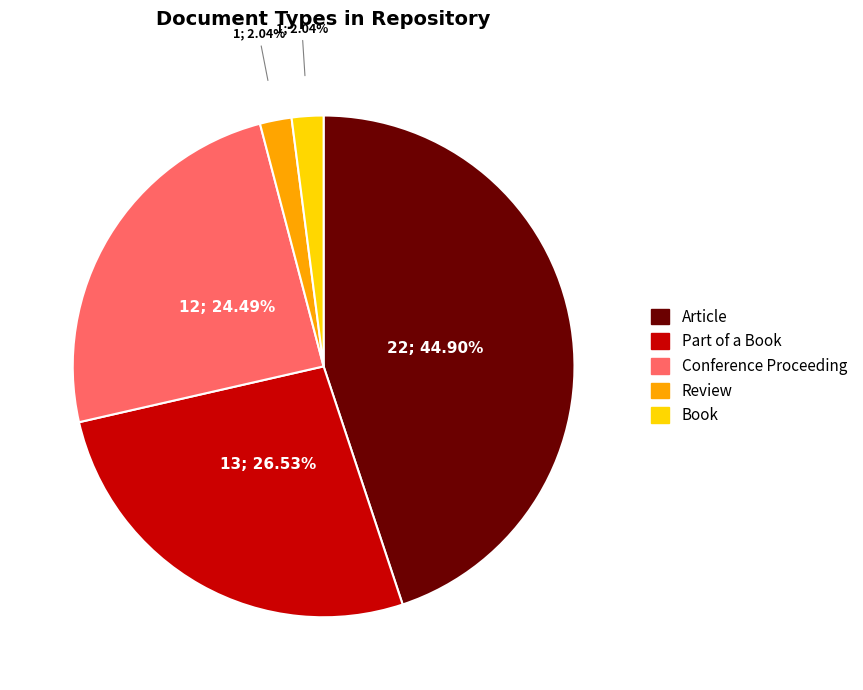

The Review slice represents 2% of the pie. True or false?

True